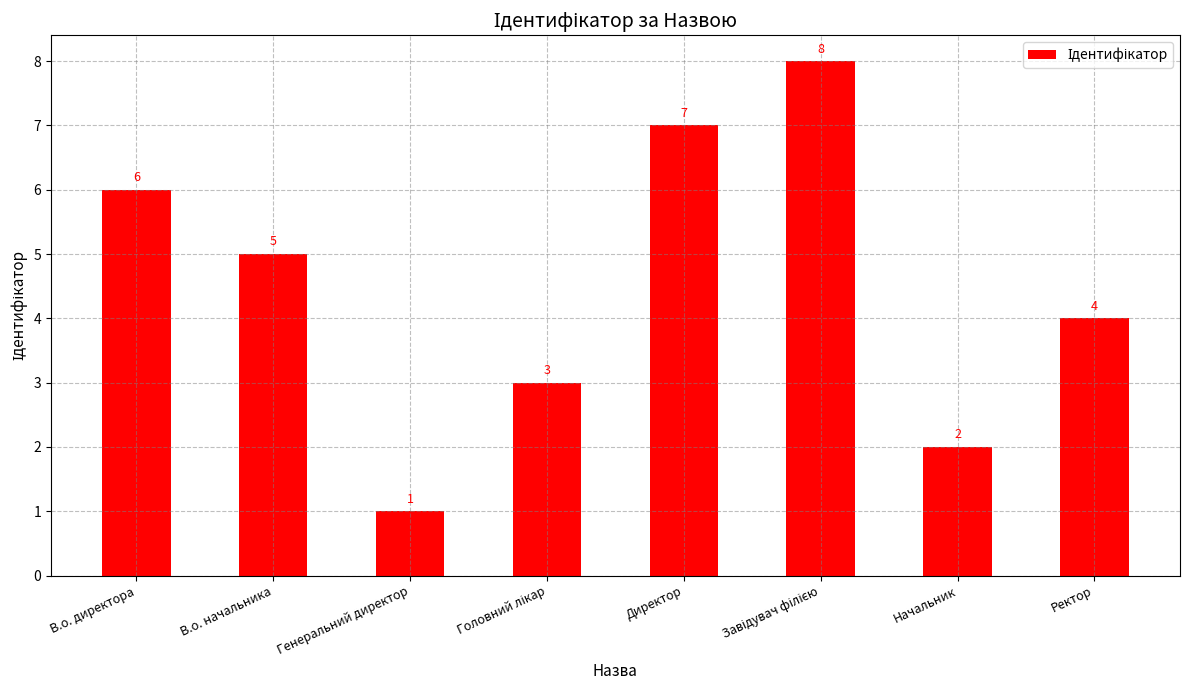

Which category has the lowest value across all series?

Генеральний директор